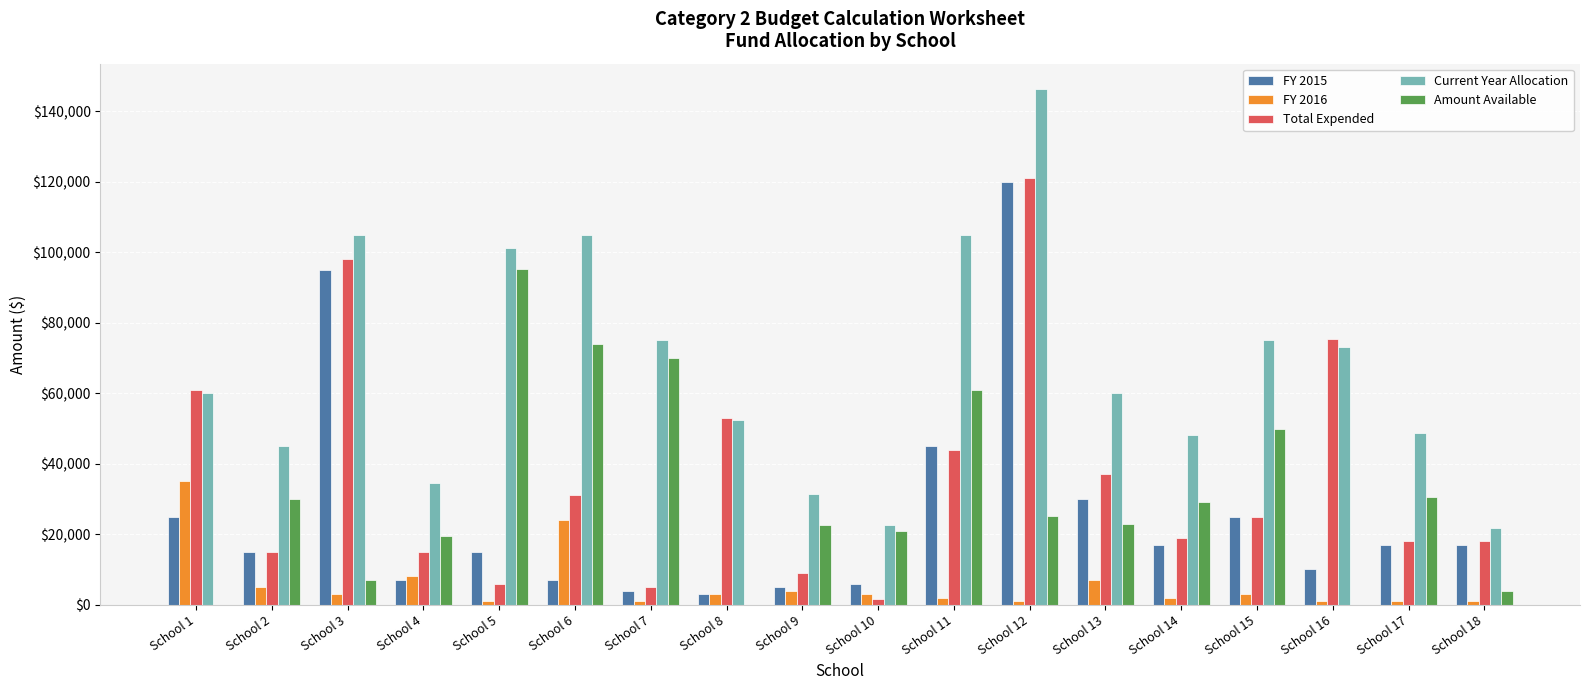

At which category is the sum across all series the highest?

School 12